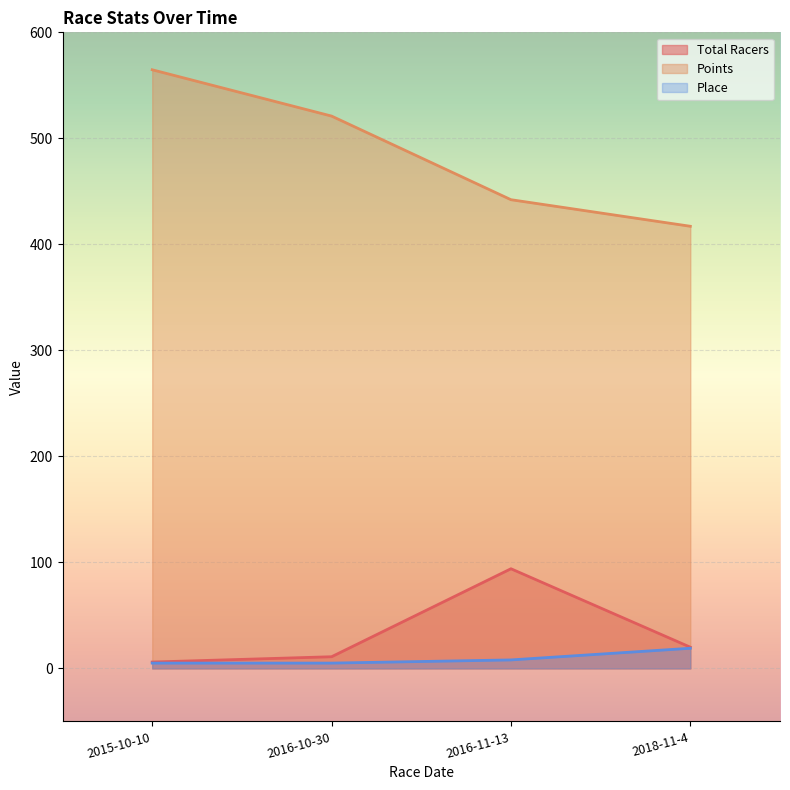

Reading left to right, transcribe all the data shown in this chart.

Total Racers: 6.0	11.0	94.0	20.0
Points: 564.7	521.0	442.1	417.1
Place: 5.0	5.0	8.0	19.0